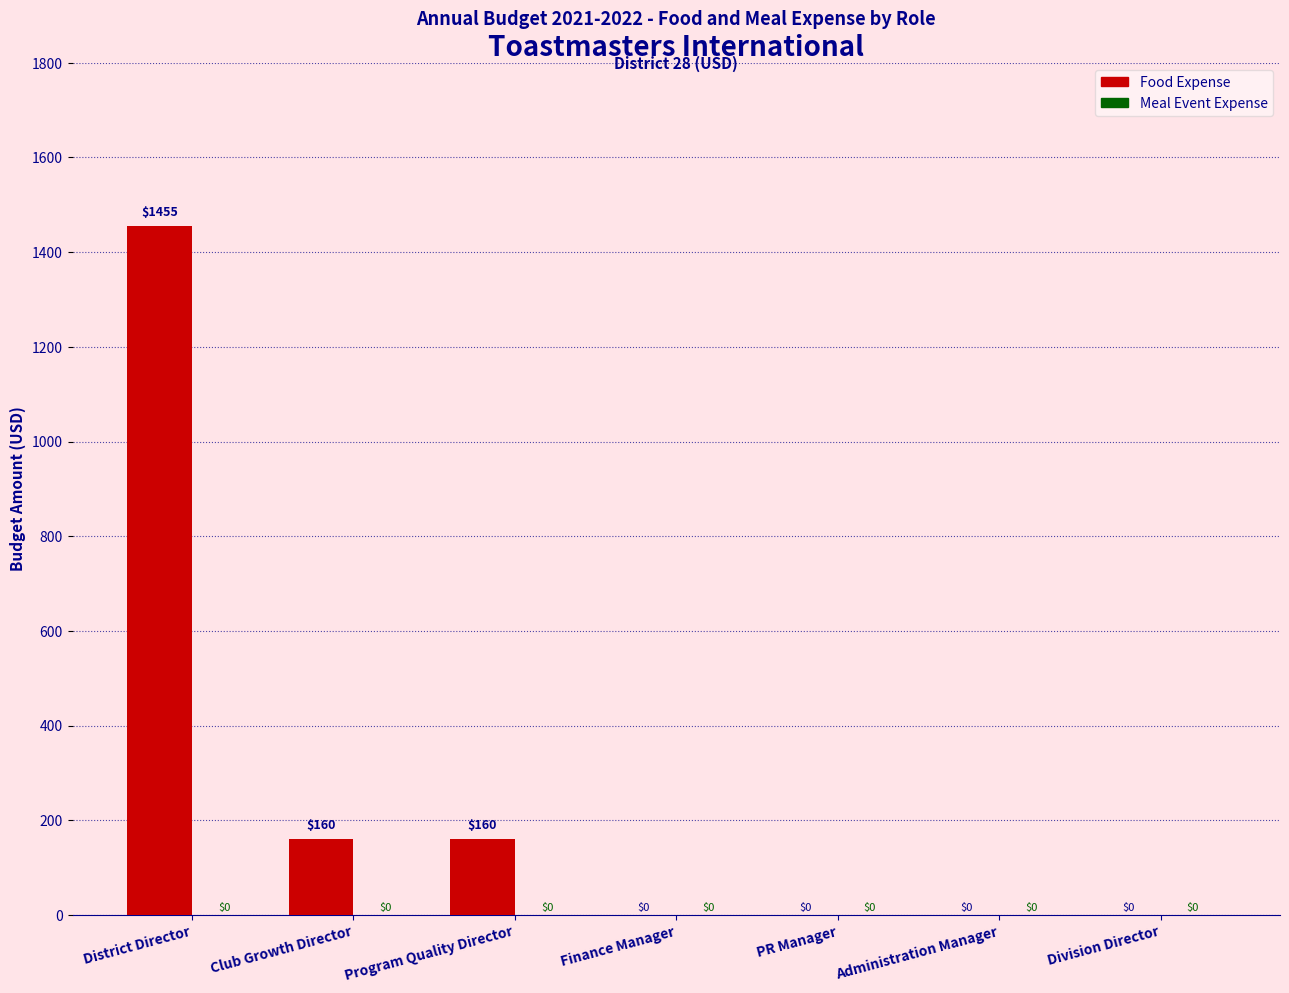

Is it true that the value at District Director is 1455?

True